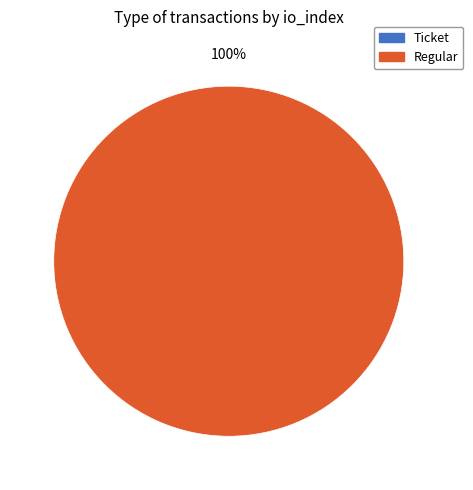

Which category accounts for the majority?

Regular